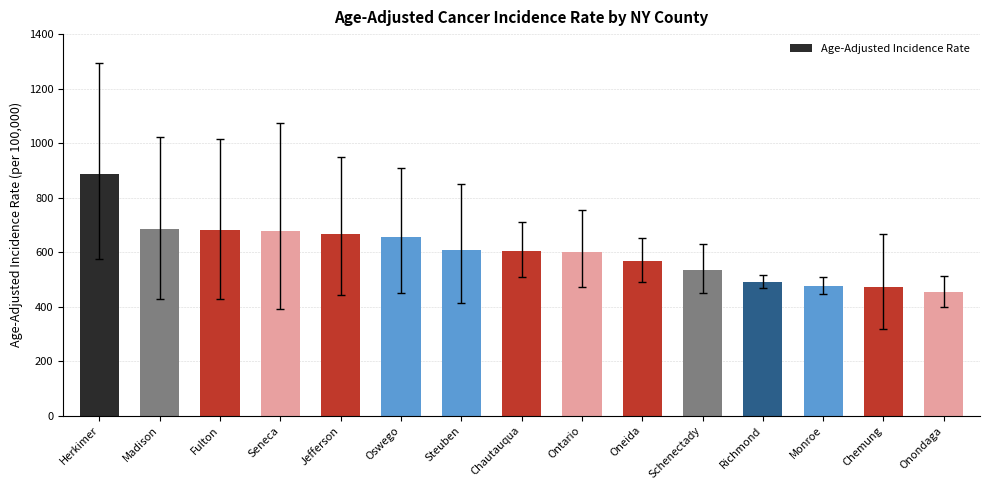

The chart shows a value of 317.6 at Jefferson. True or false?

False